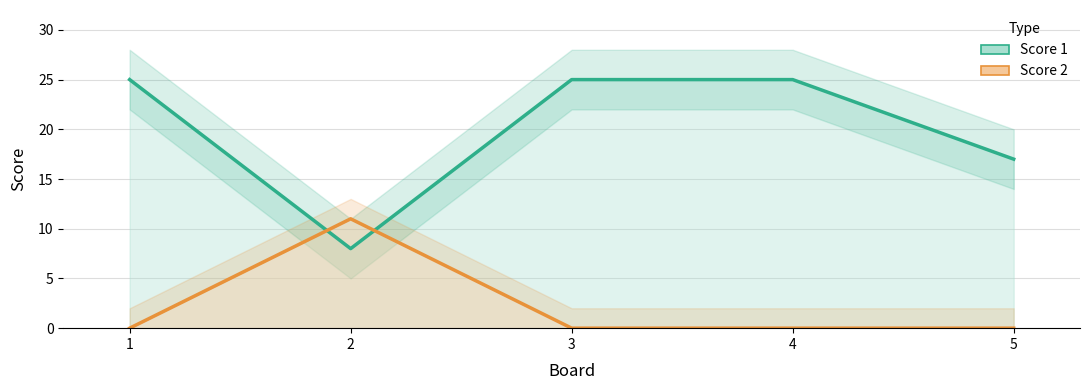

At how many categories does at least one series exceed 22?

3